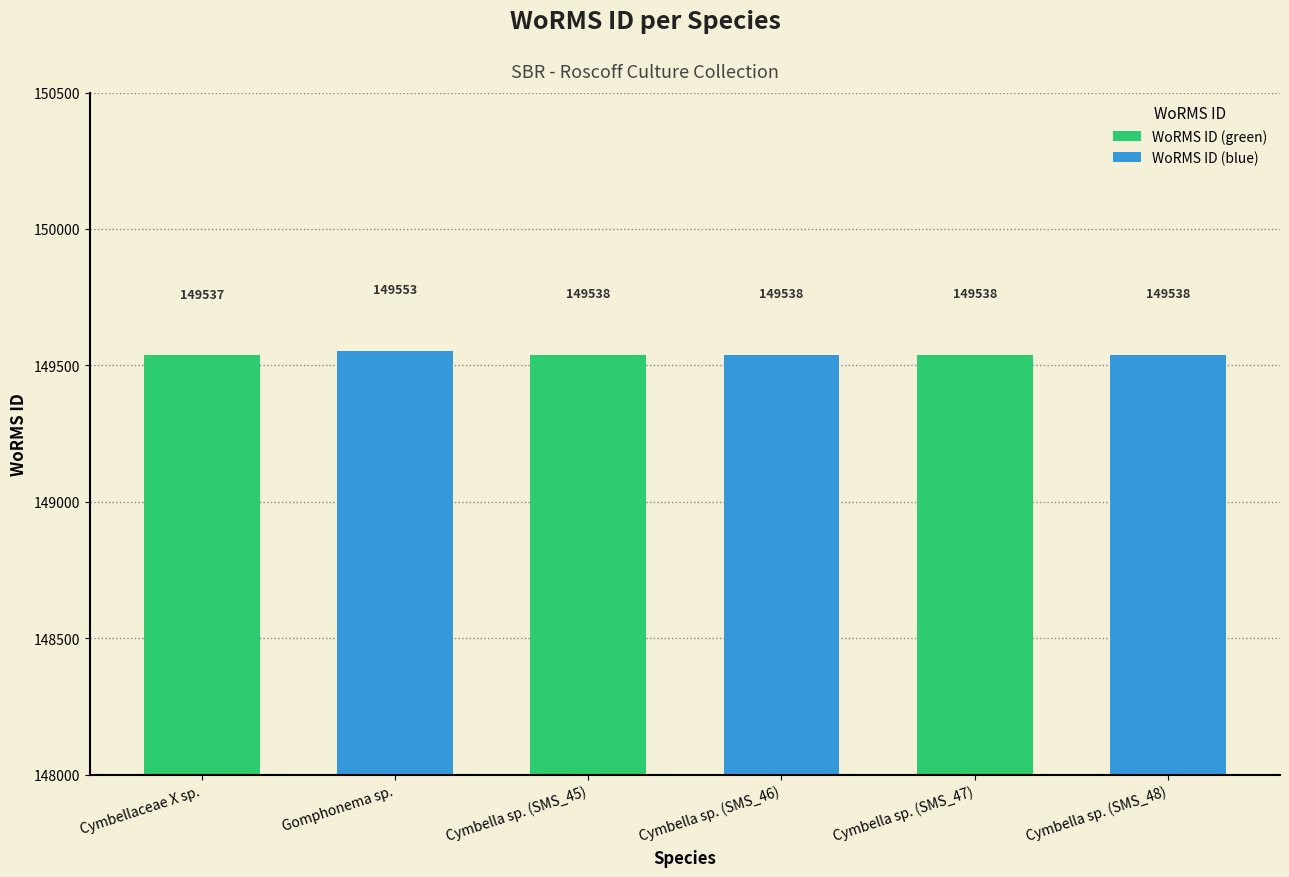

Read the value at Cymbella sp. (SMS_46), to the nearest 10.

149540